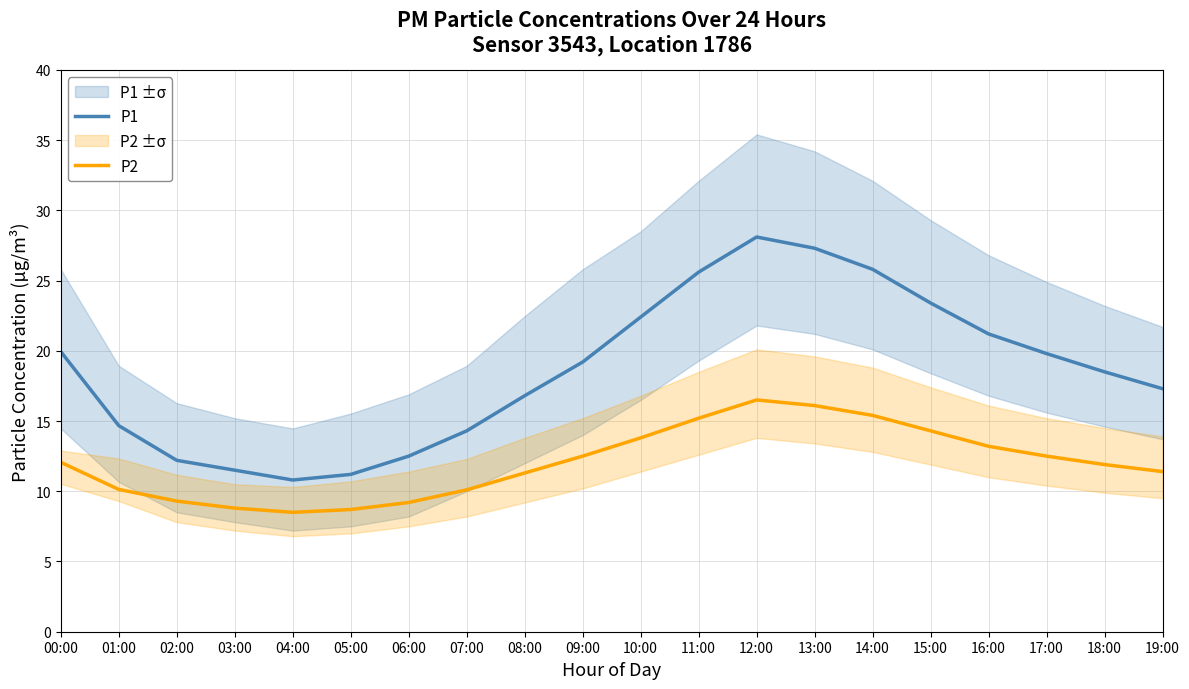

Is the value of P1 at 03:00 greater than the value of P2 at 16:00?

No